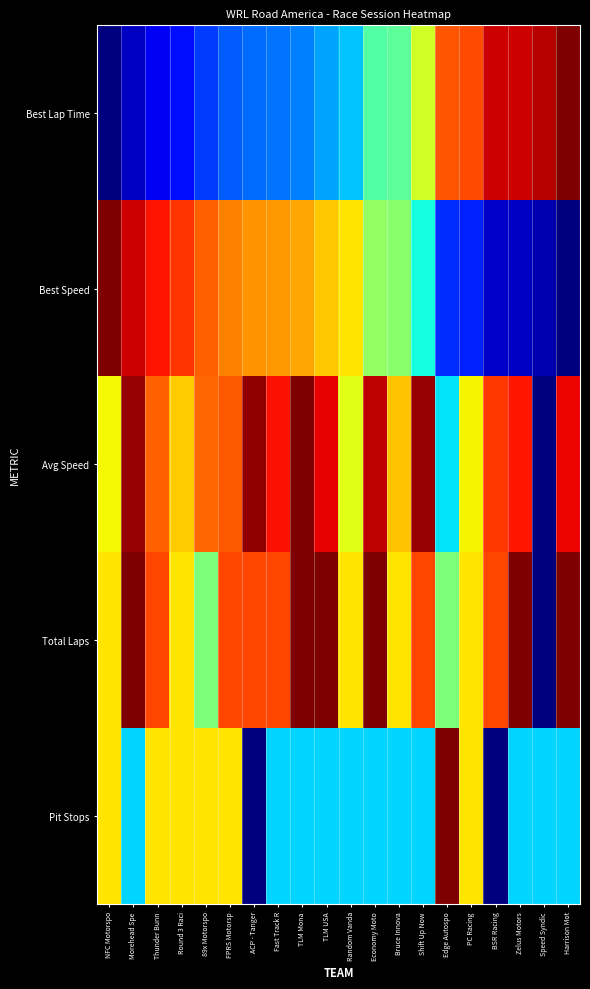

At which category is the sum across all series the highest?

TLM Mona